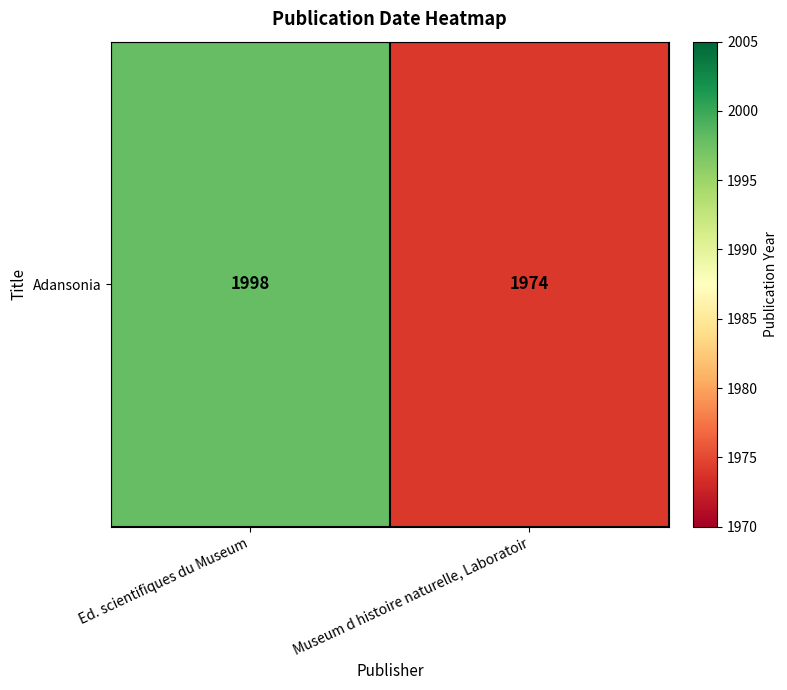

List the labels in order of value, largest first.

Ed. scientifiques du Museum, Museum d histoire naturelle, Laboratoir